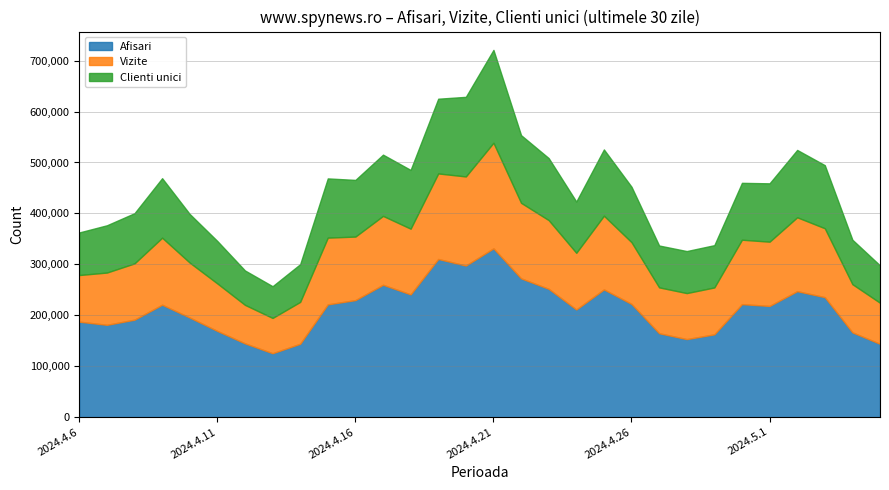

Which series has the largest range (max minus min)?

Afisari